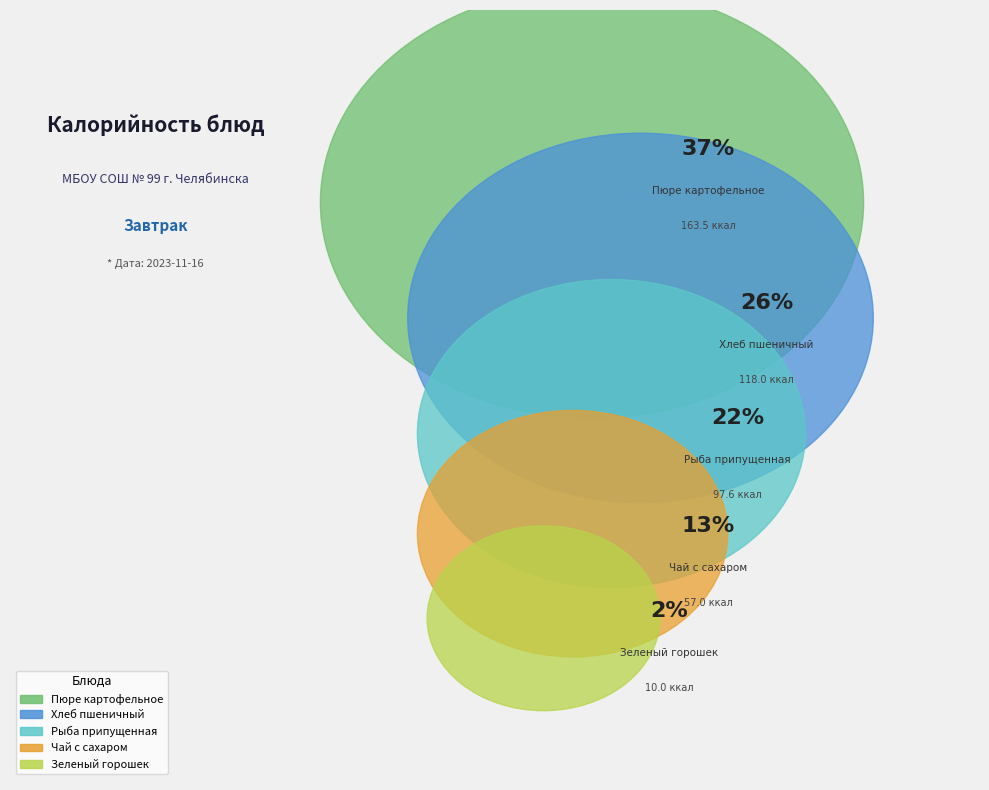

Which category has the biggest portion of the pie?

Пюре картофельное